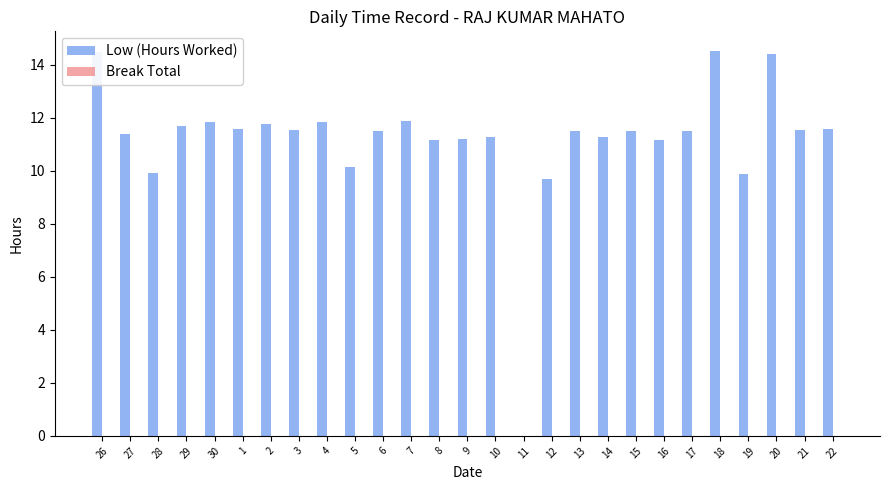

What is the sum of the values at 10 and 3?

22.8